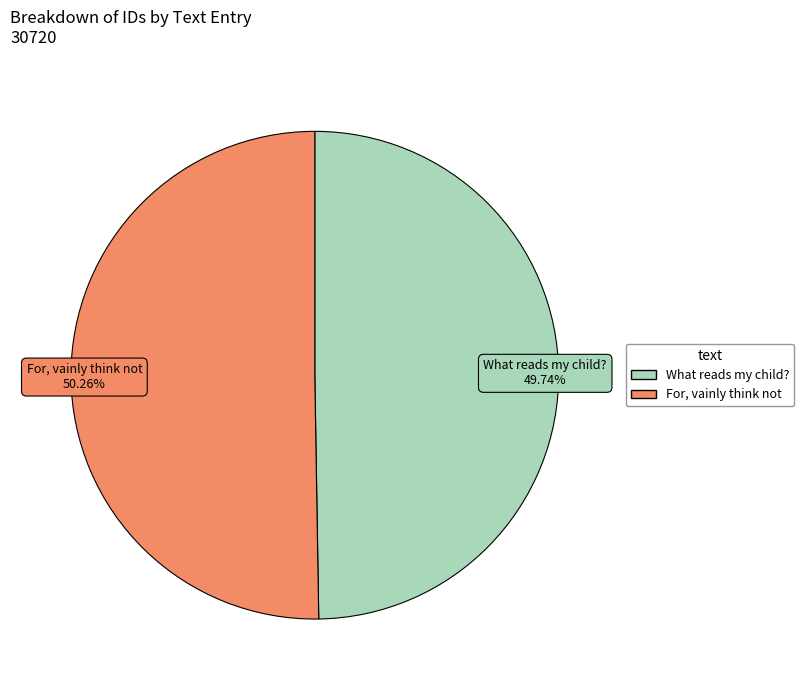

Does What reads my child? represent more than half of the total?

No